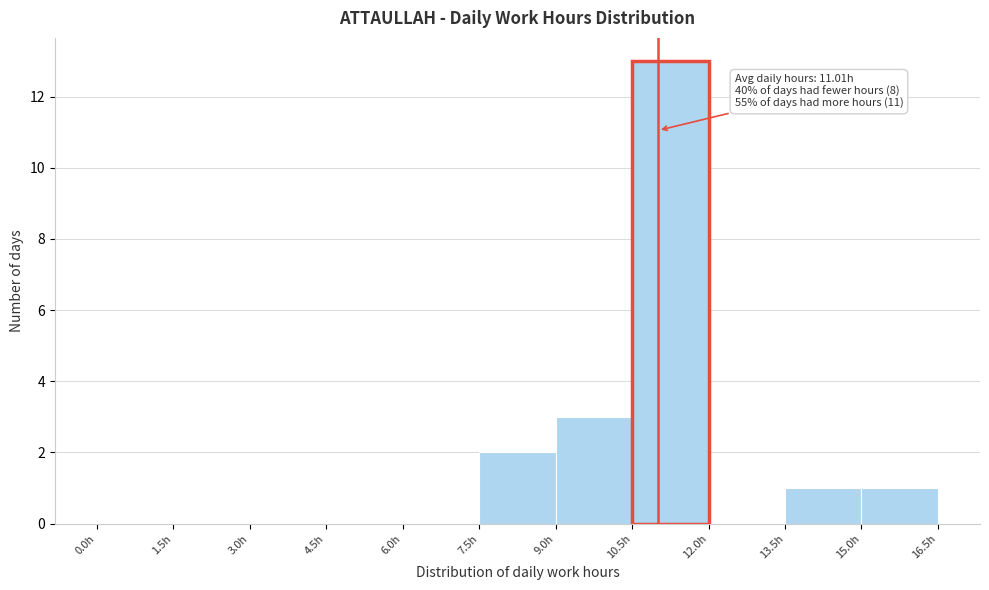

Which range on the x-axis has the tallest bar?

10.5 to 12.0